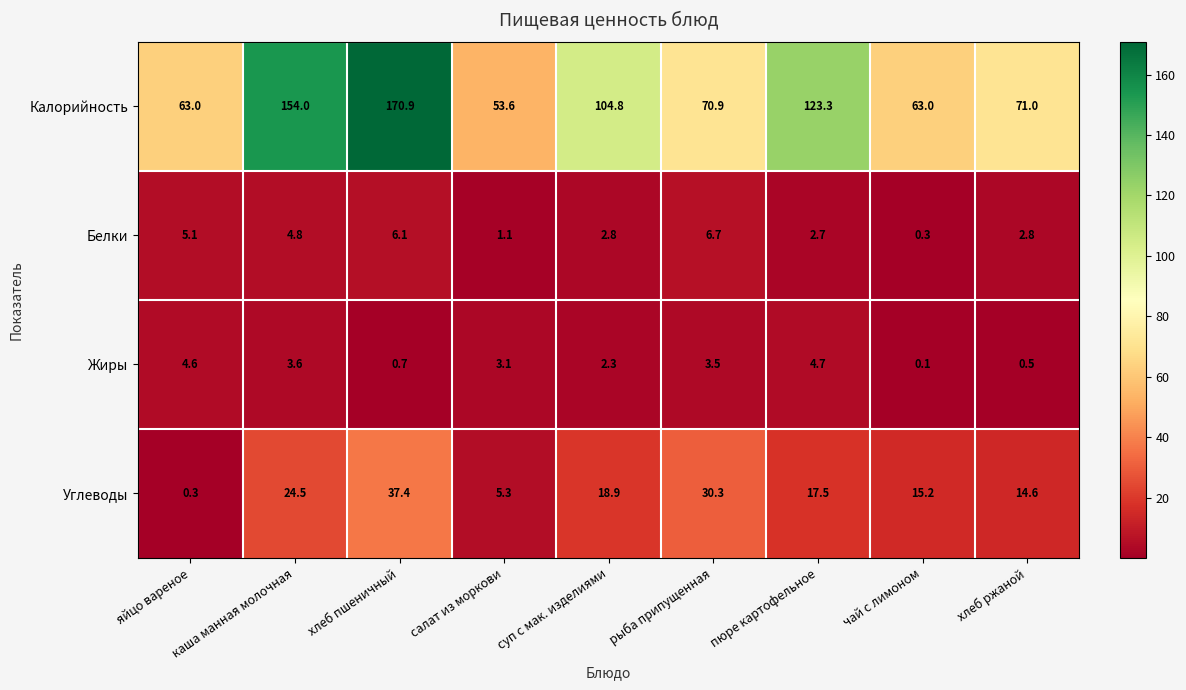

What is the average value of the Углеводы series?

18.2